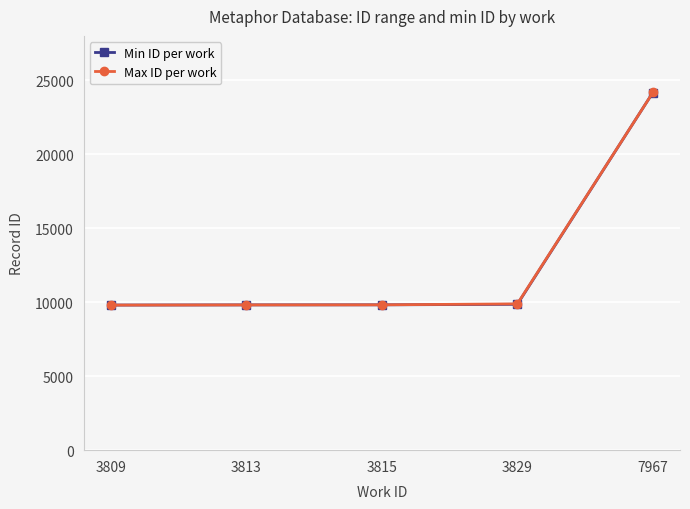

Which series changed the most between 3813 and 7967?

Max ID per work